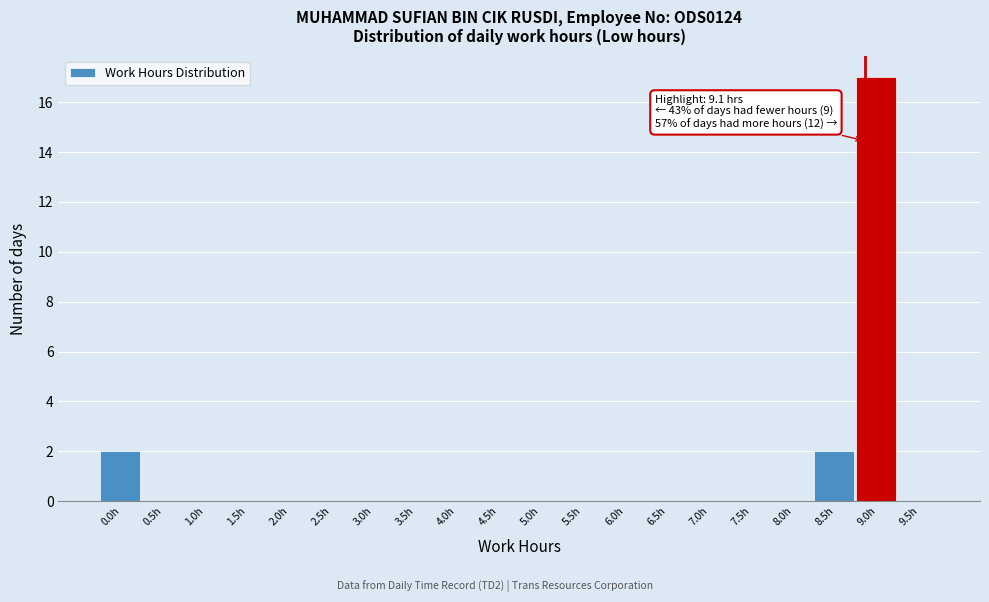

What is the greatest value displayed?

17